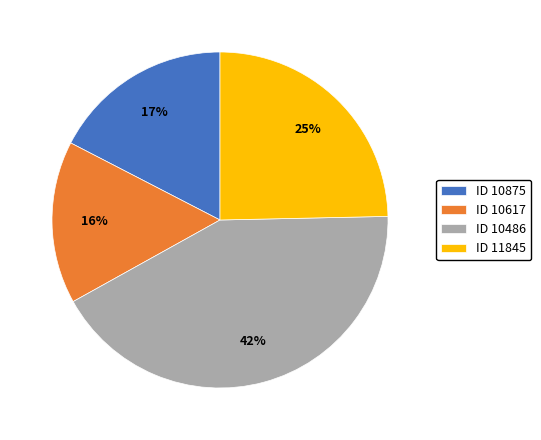

Which slice is the largest?

ID 10486